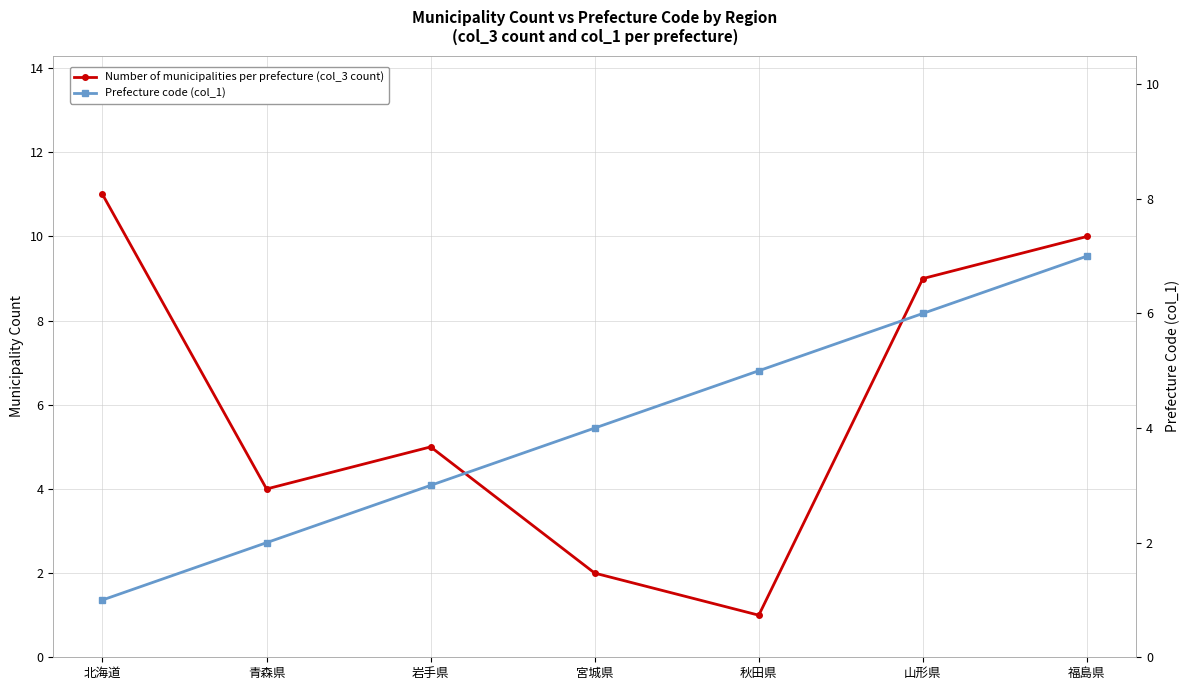

What is the difference between the Number of municipalities per prefecture (col_3 count) values at 宮城県 and 青森県?

2